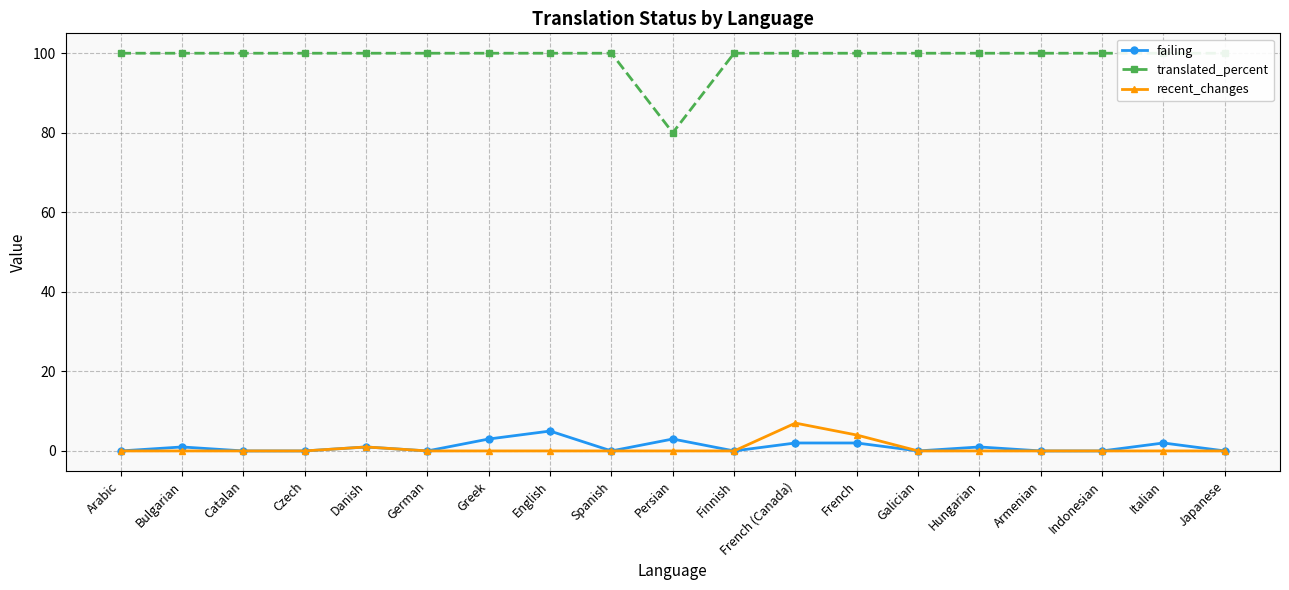

Reading left to right, transcribe all the data shown in this chart.

failing: 0	1	0	0	1	0	3	5	0	3	0	2	2	0	1	0	0	2	0
translated_percent: 100	100	100	100	100	100	100	100	100	80	100	100	100	100	100	100	100	100	100
recent_changes: 0	0	0	0	1	0	0	0	0	0	0	7	4	0	0	0	0	0	0